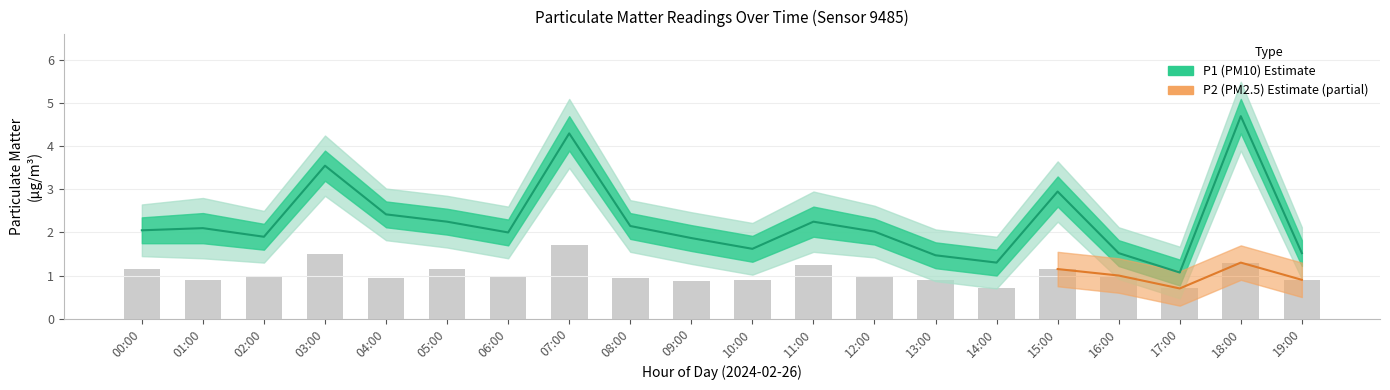

What position from the left is 06:00?

7